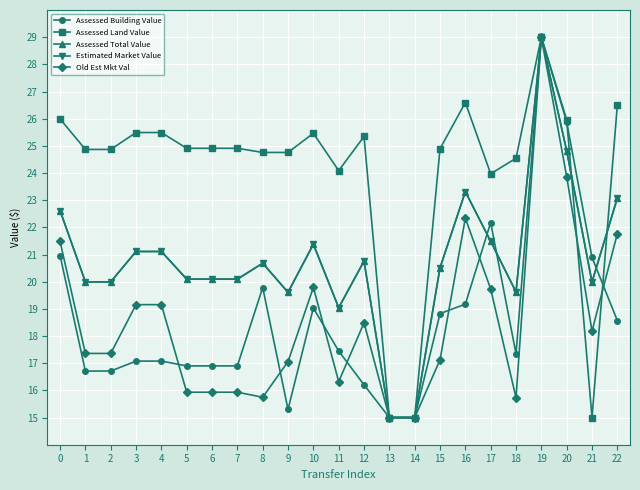

At which label does Assessed Building Value reach its peak?

19